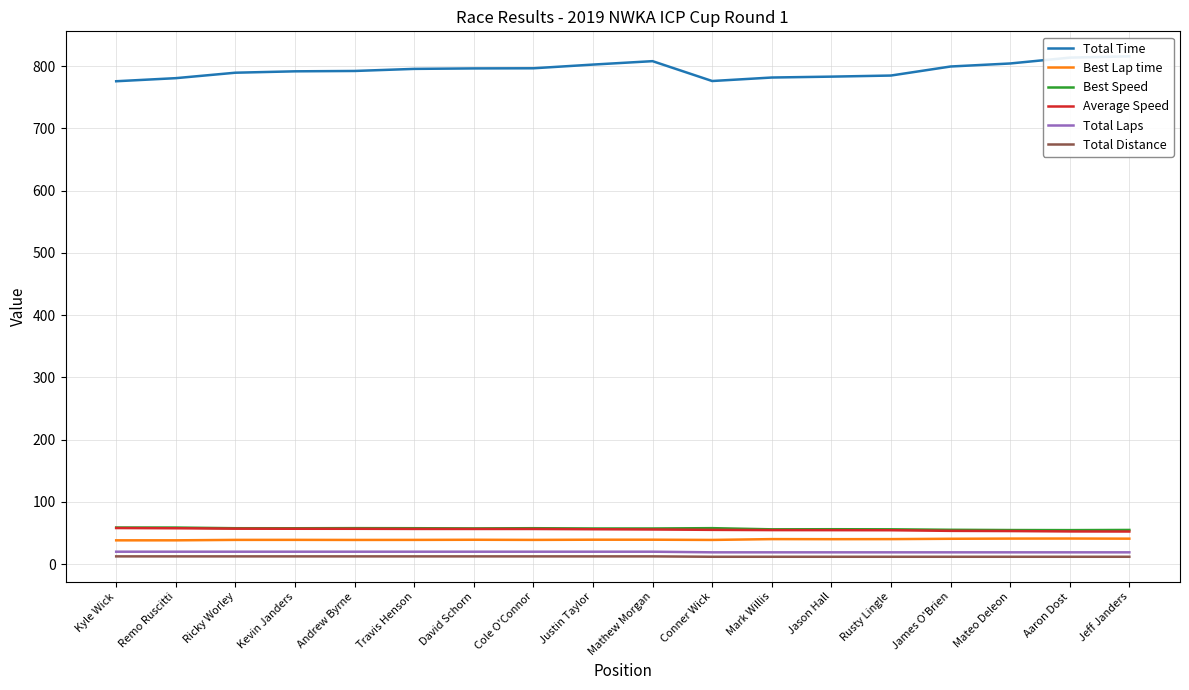

List the series in order of their peak value, lowest first.

Total Distance, Total Laps, Best Lap time, Average Speed, Best Speed, Total Time